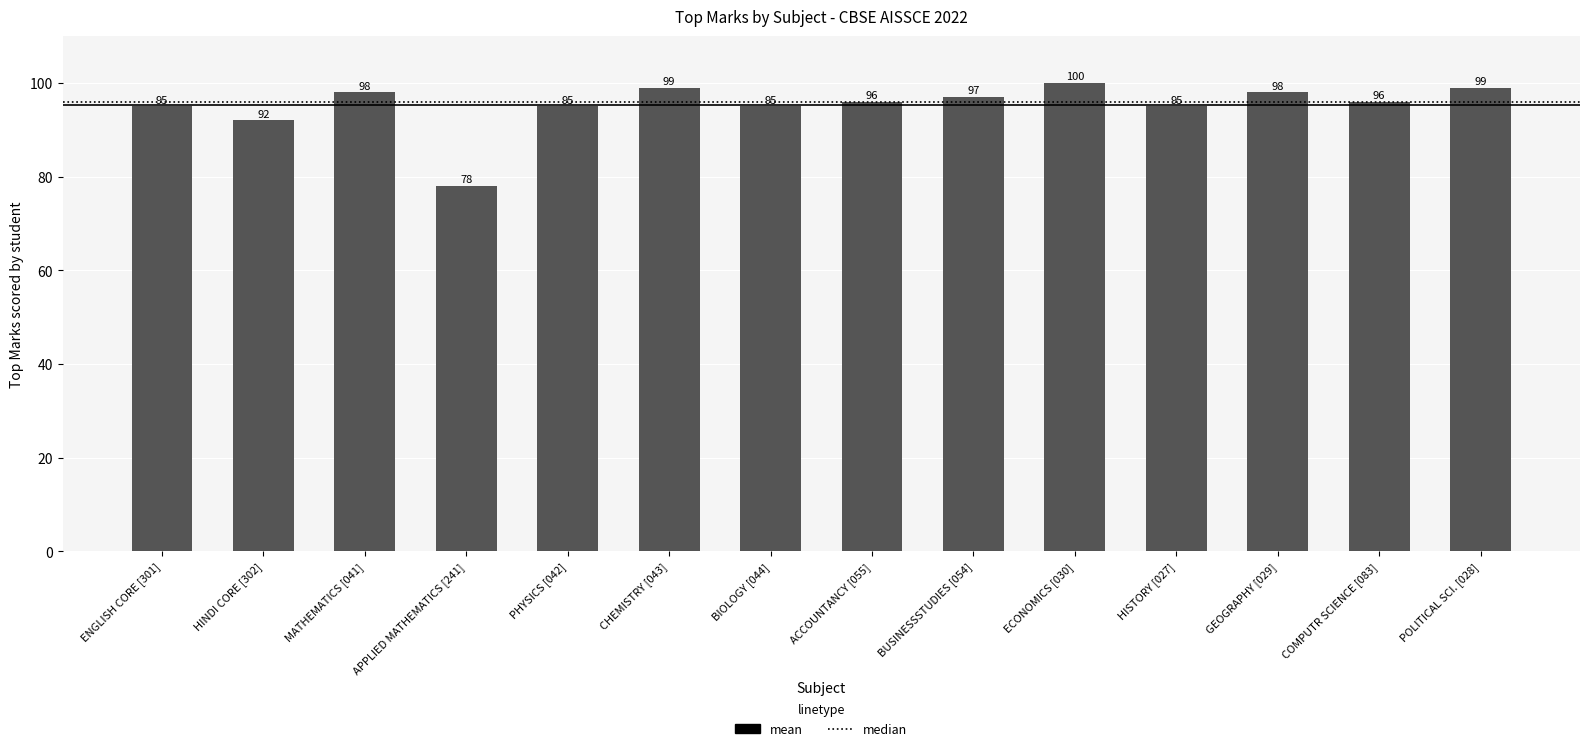

What is the label of the 9th bar from the left?

BUSINESSSTUDIES [054]